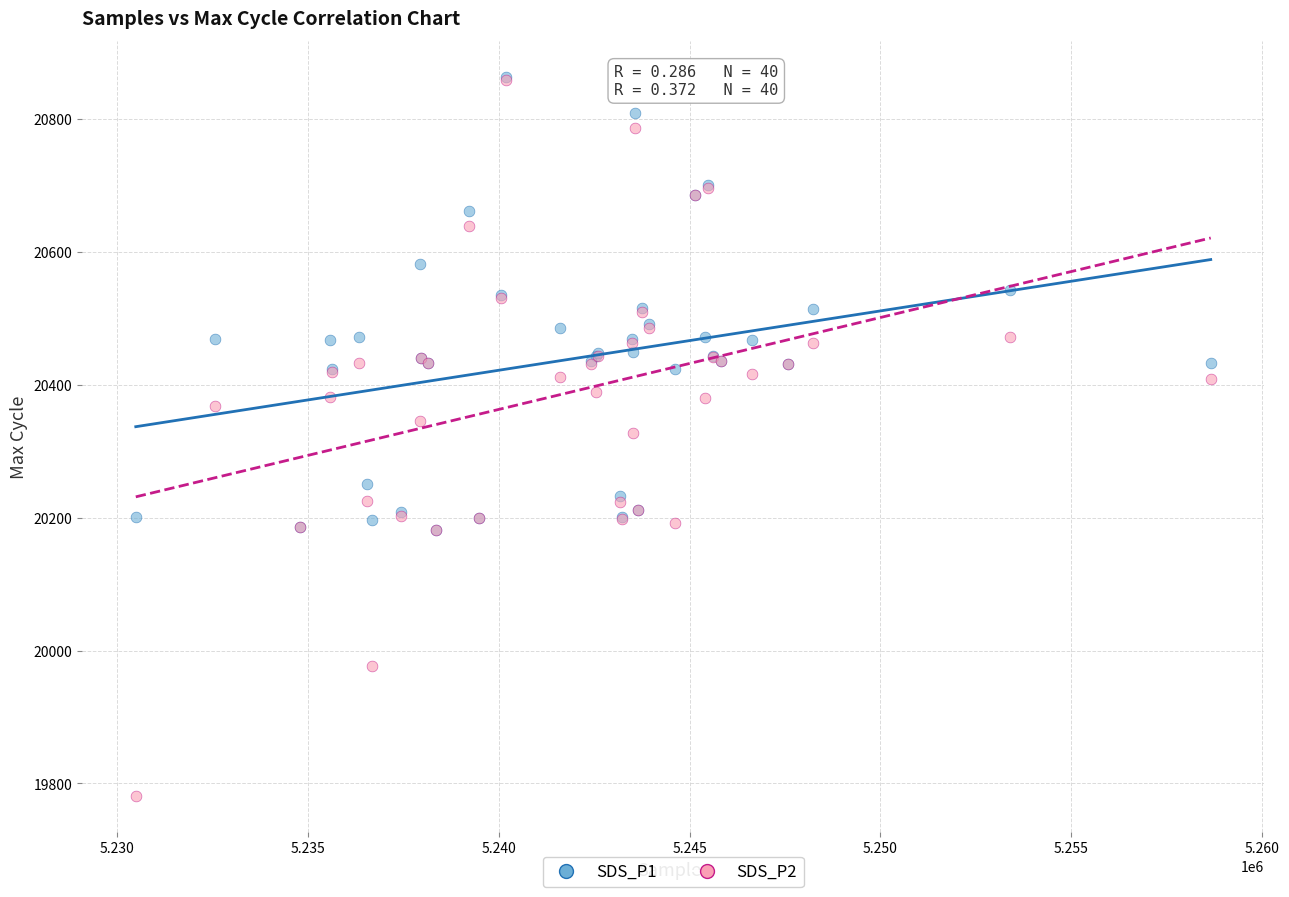

What are all the series names shown in the legend?

SDS_P1, SDS_P2